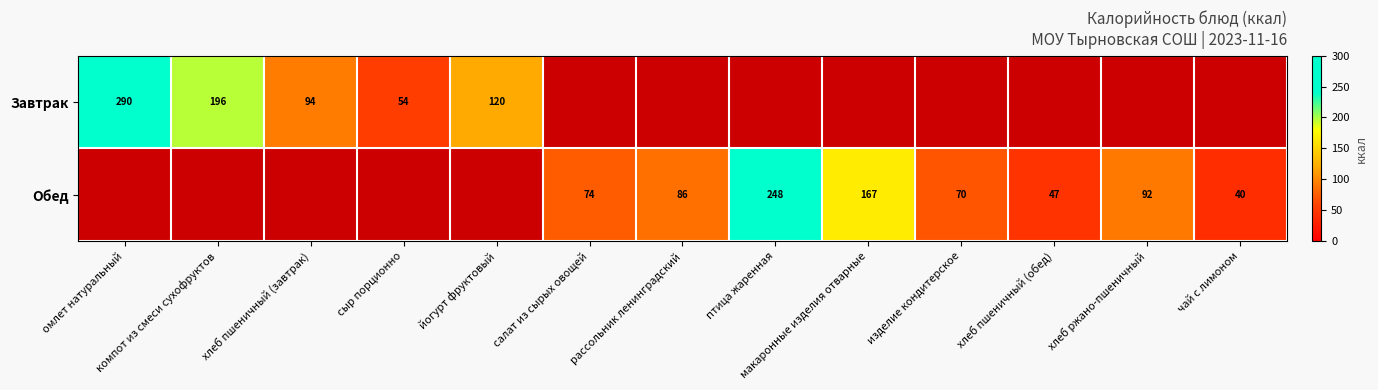

The Завтрак series shows 54 at сыр порционно. True or false?

True